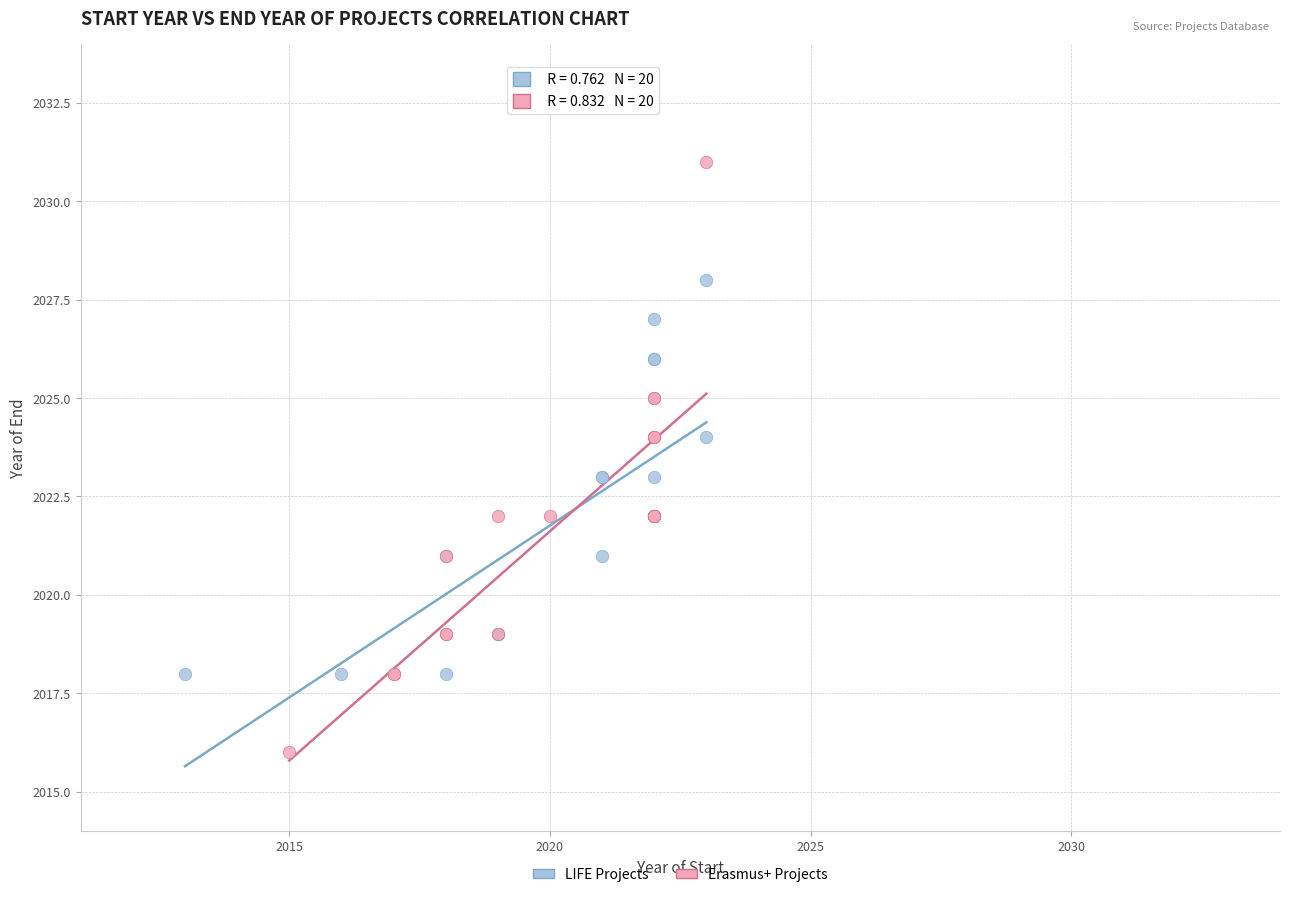

Which series has the widest spread of Y values?

Erasmus+ Projects